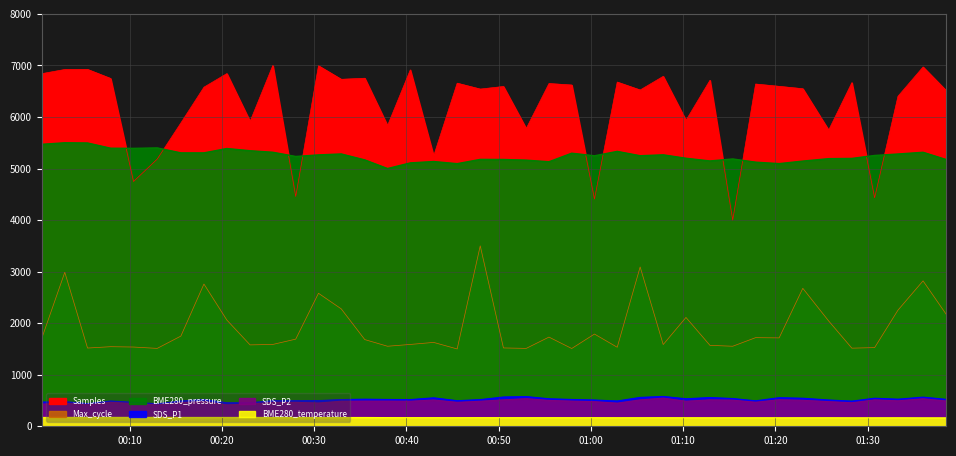

What position from the right is 2022/07/30 00:50:31?

20